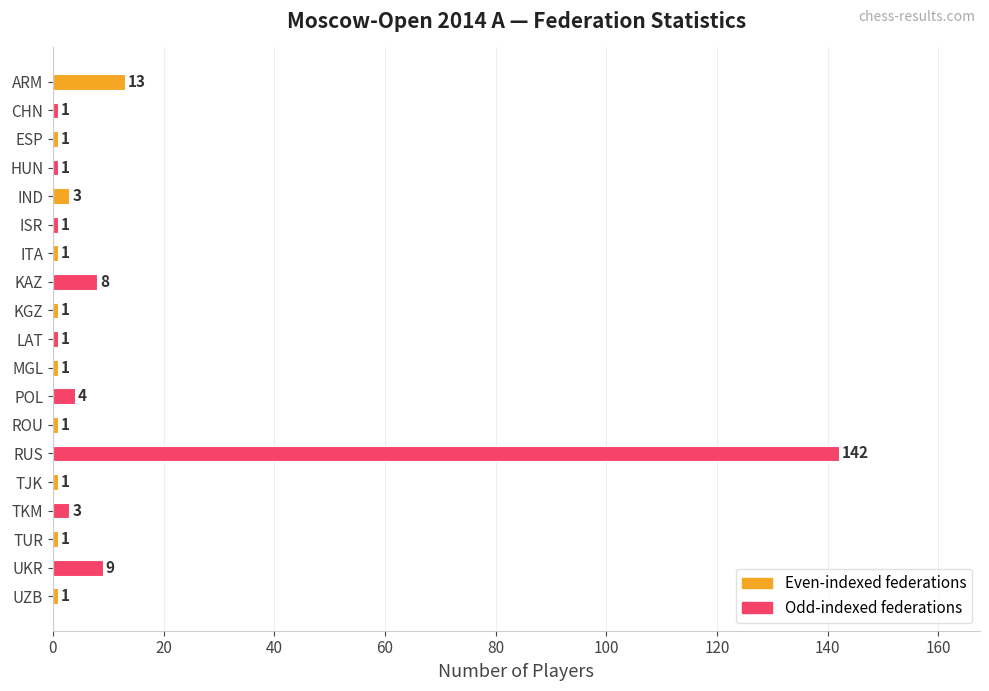

True or false: the data shows 8 at KAZ.

True